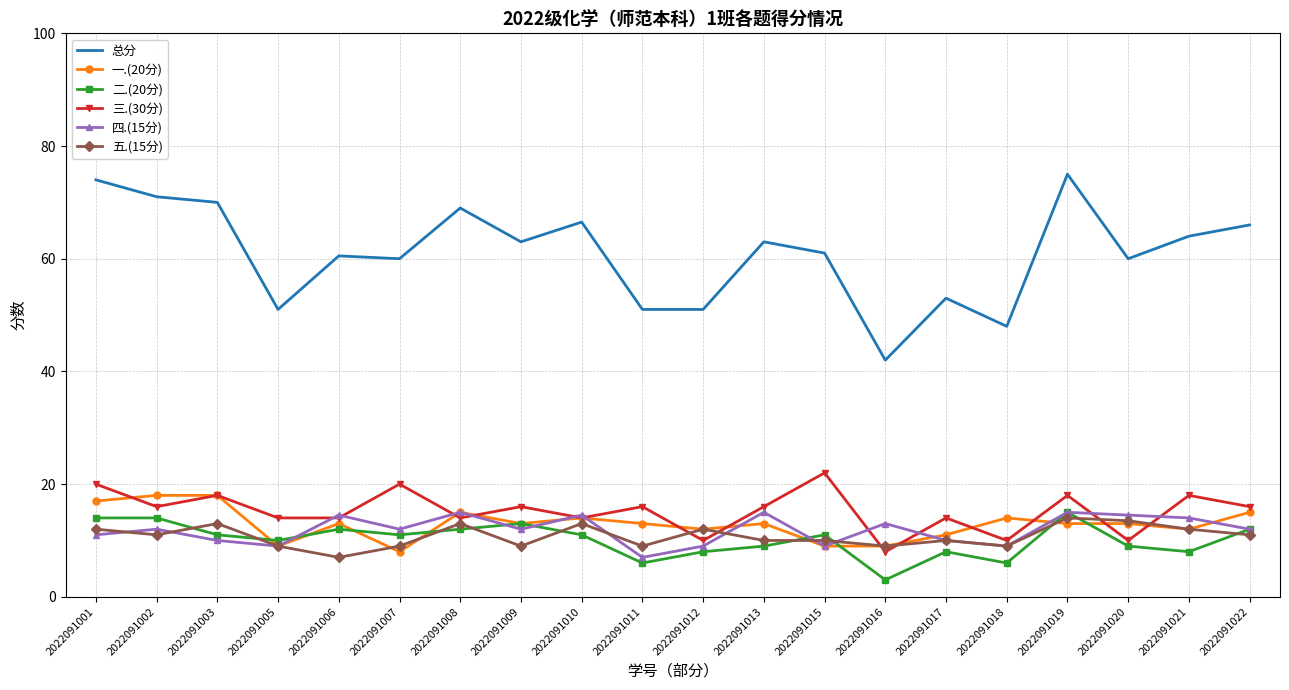

What is the total value across all series at 2022091016?

84.0